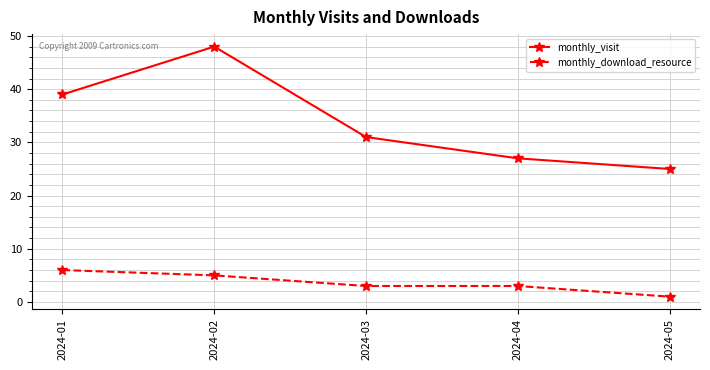

True or false: monthly_visit and monthly_download_resource intersect in this chart.

False